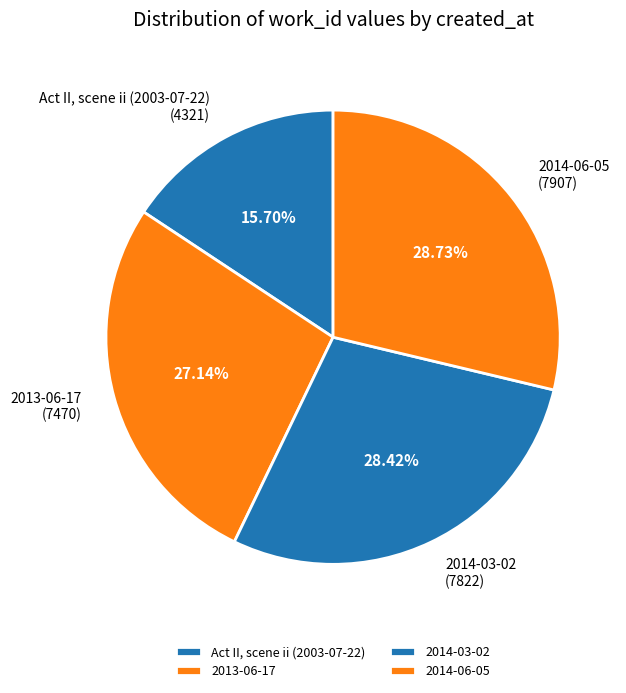

Between 2013-06-17 and Act II, scene ii (2003-07-22), which is larger?

2013-06-17